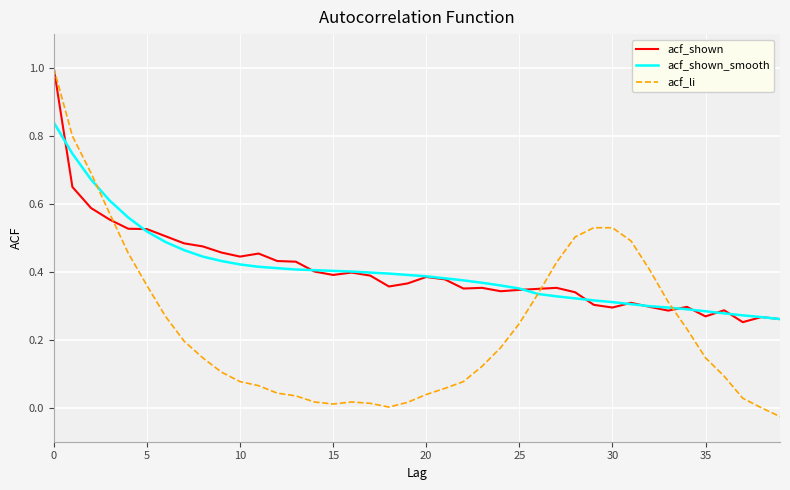

In acf_shown, how many points are lower than both neighbors (excluding endpoints)?

9